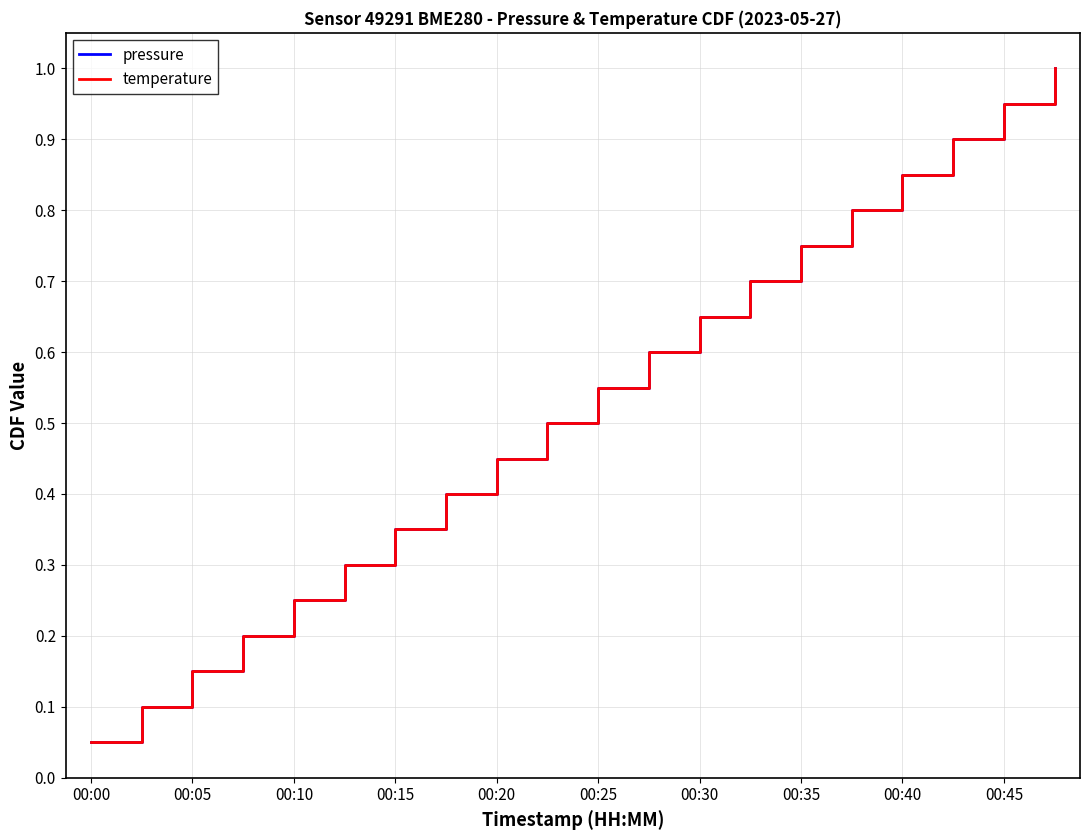

How many lines are shown in the chart?

2